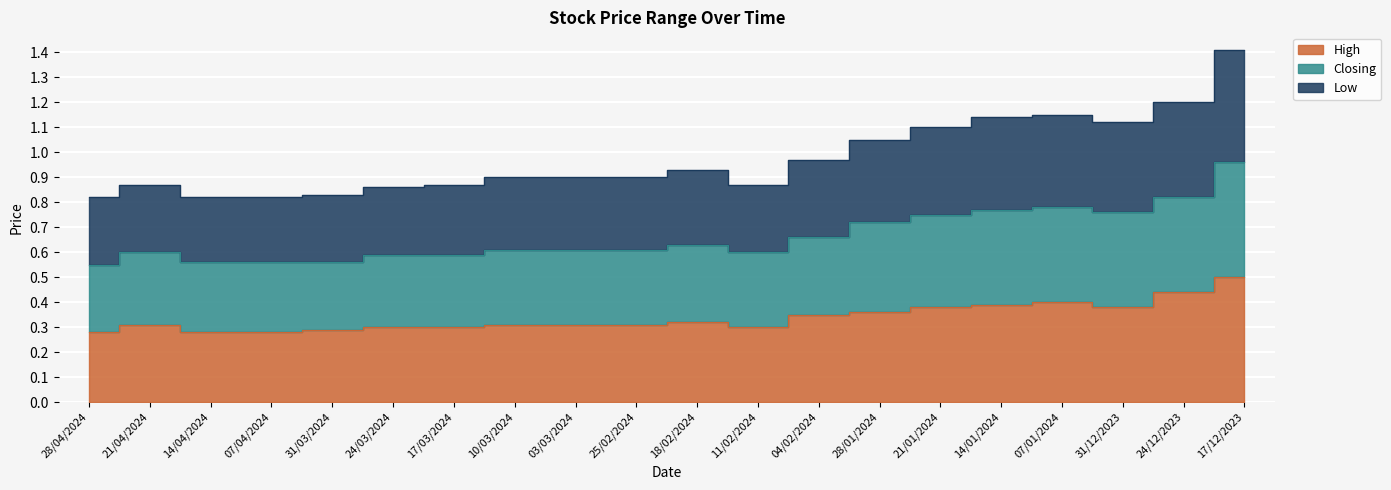

What are all the series names shown in the legend?

High, Closing, Low